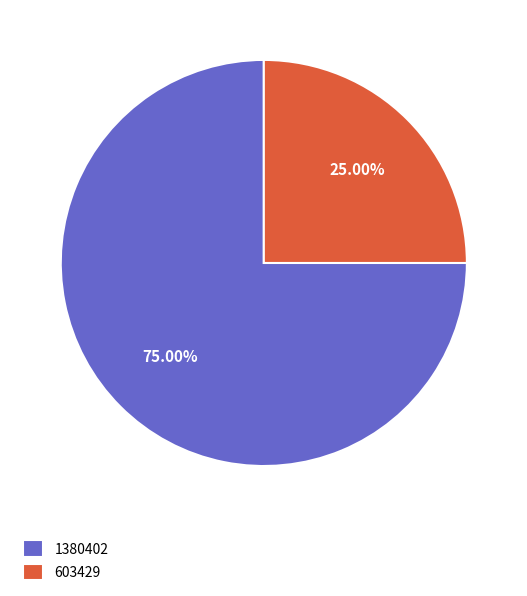

To the nearest percent, what is the average slice percentage?

50%